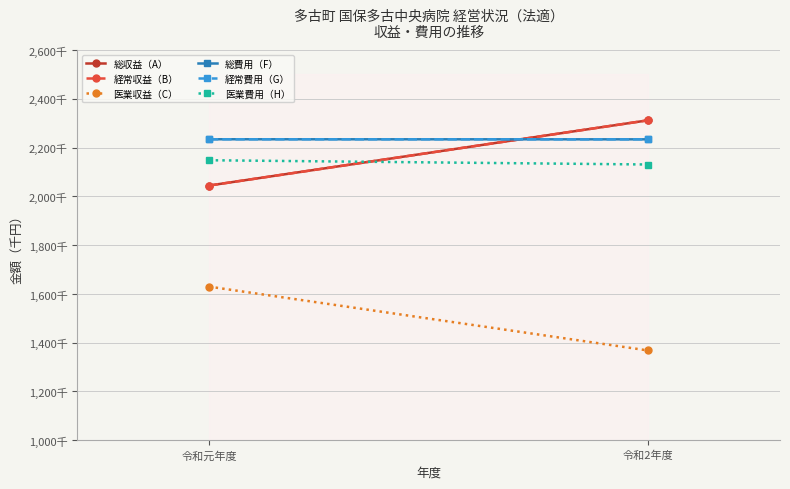

Which has a higher value, 令和2年度 or 令和元年度?

令和2年度